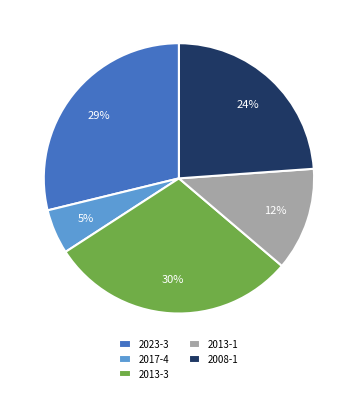

Which slice is the smallest?

2017-4